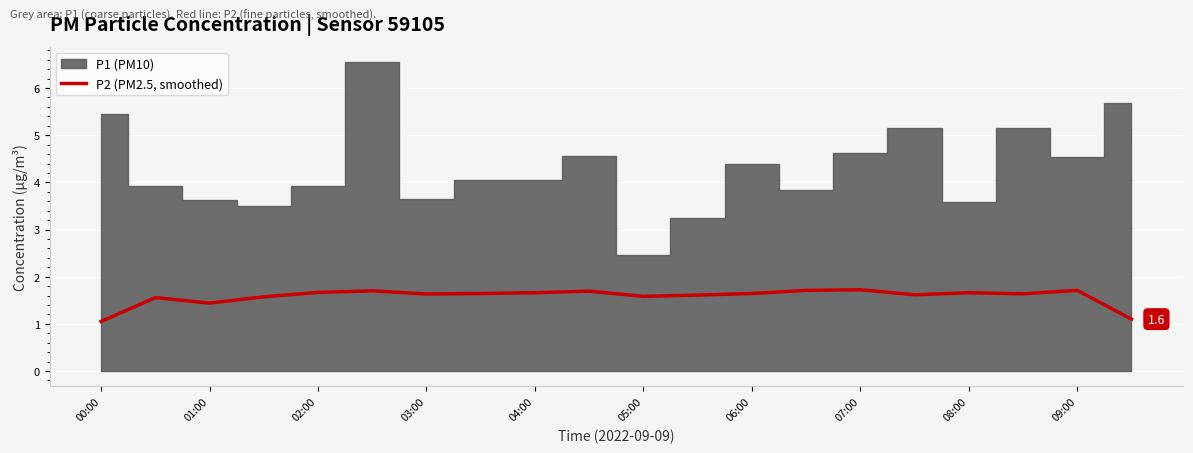

The P2 (PM2.5, smoothed) series shows 2.9 at 07:00. True or false?

False